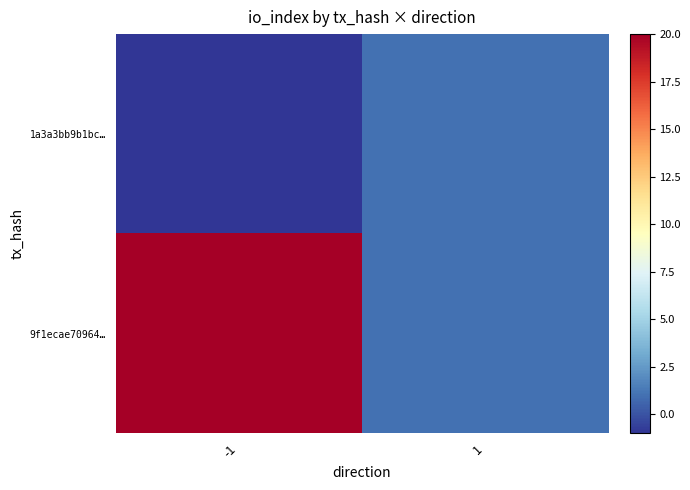

At which category does the chart reach its peak across all series?

-1